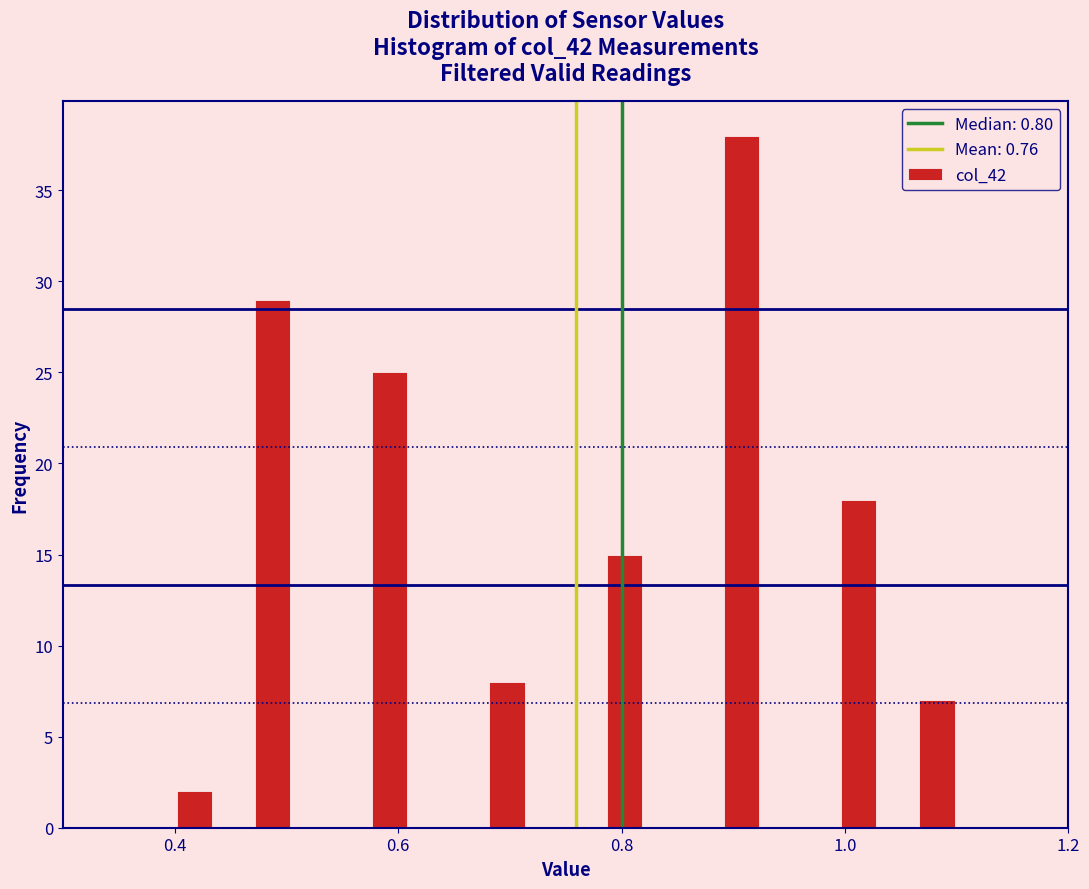

Around what value on the x-axis is the tallest bar? Give the approximate position of its centre, as read against the axis.

0.90